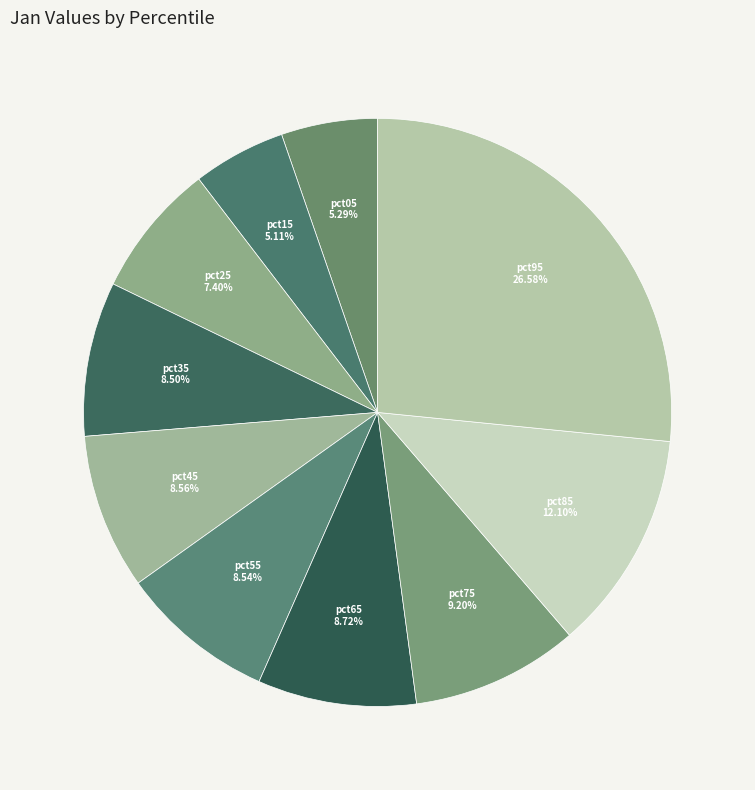

Rank the categories by value from lowest to highest.

pct15, pct05, pct25, pct35, pct55, pct45, pct65, pct75, pct85, pct95